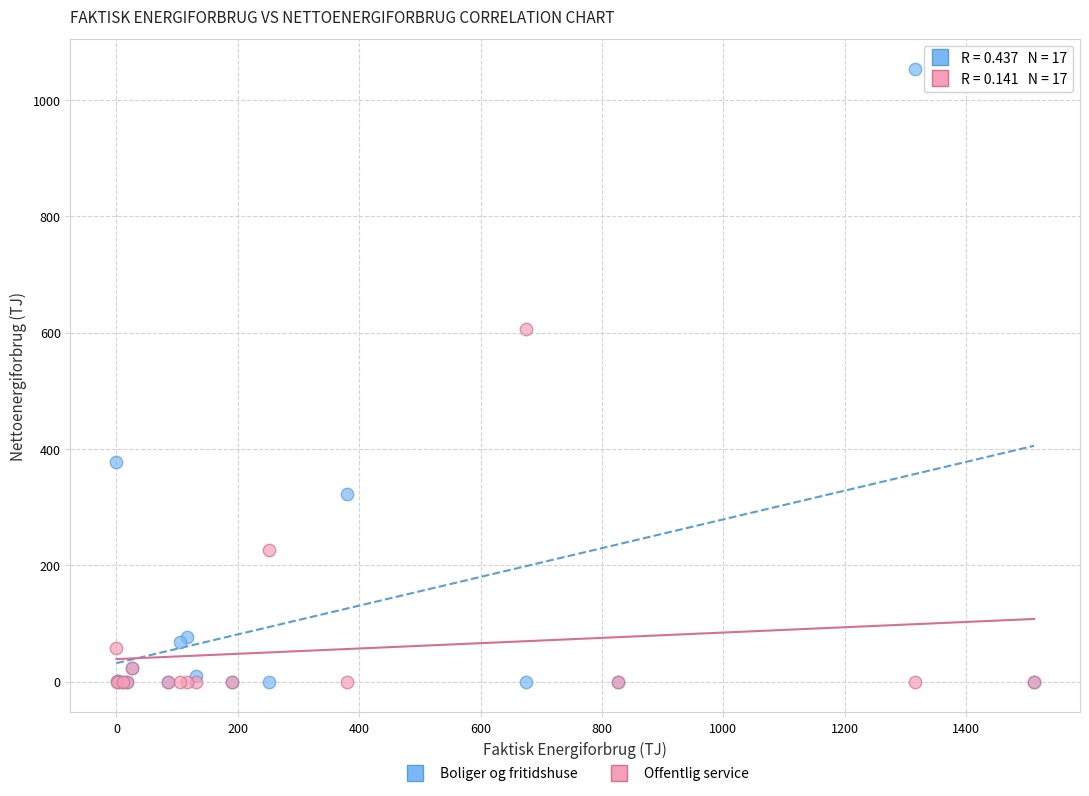

Across all series, what Y value is closest to 526?

606.7